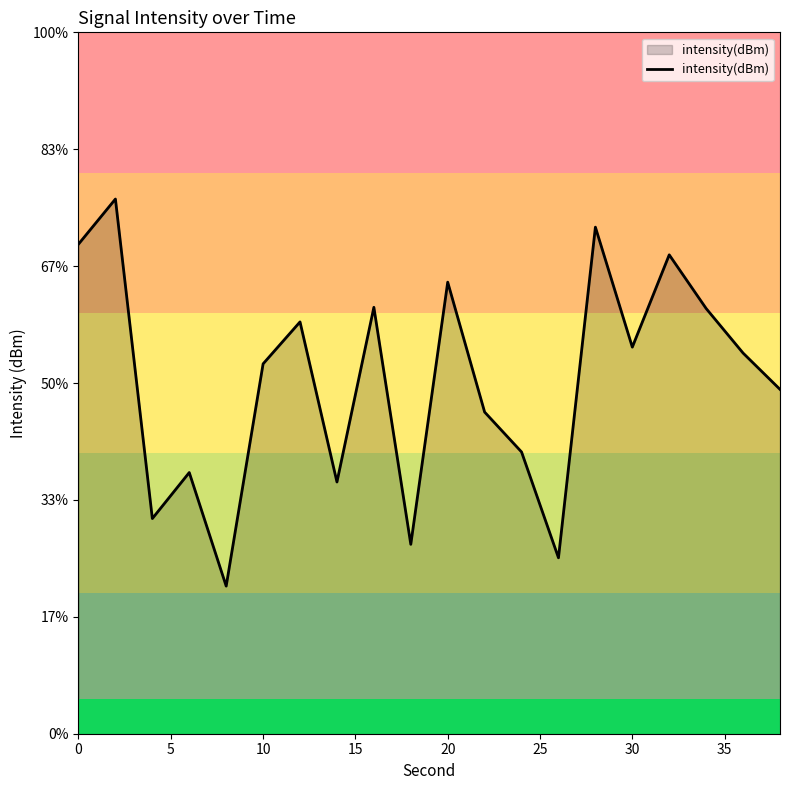

Reading left to right, list all the values displayed in this chart.

-99.1	-97.1	-110.8	-108.8	-113.7	-104.2	-102.4	-109.2	-101.8	-111.9	-100.7	-106.2	-107.9	-112.5	-98.3	-103.5	-99.5	-101.8	-103.7	-105.3